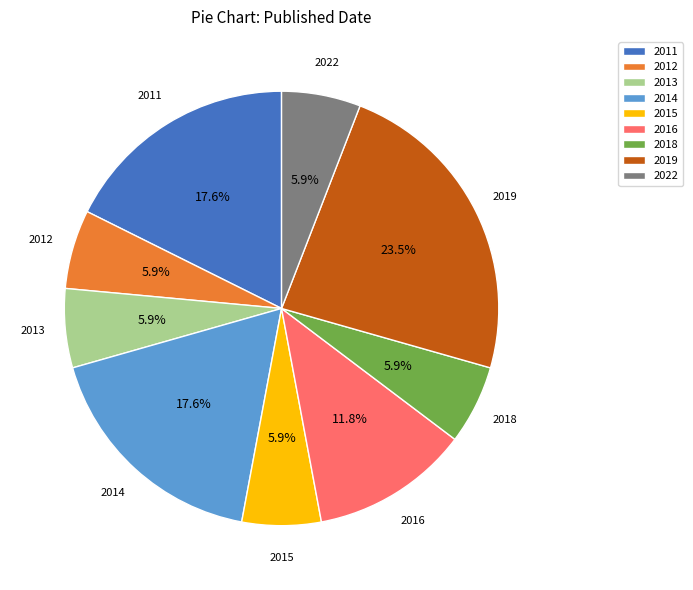

Approximately how many times larger is the value at 2019 compared to 2016?

2.0